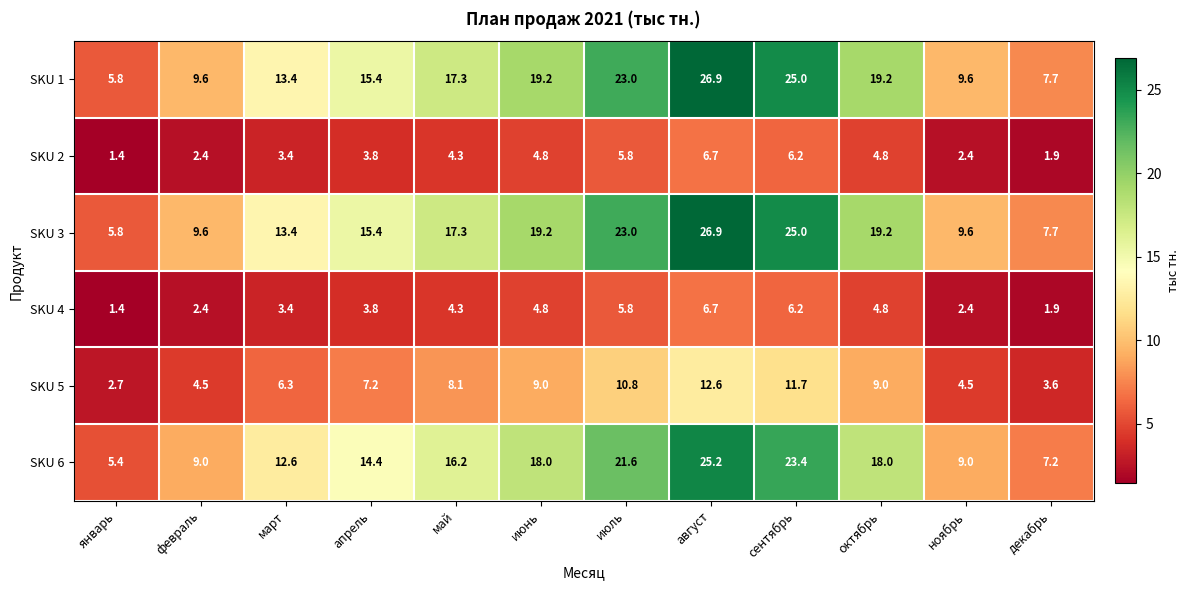

What is the difference between the highest and lowest values at февраль?

7.2